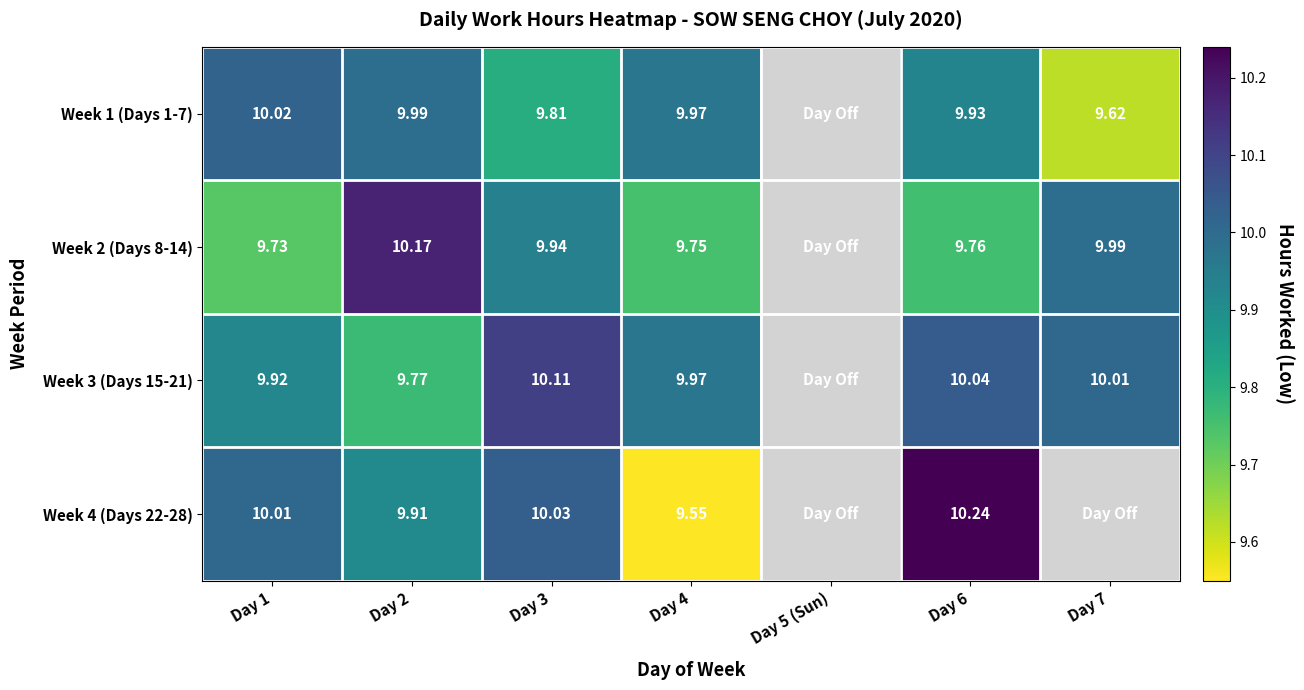

At which category is the sum across all series the highest?

Day 6